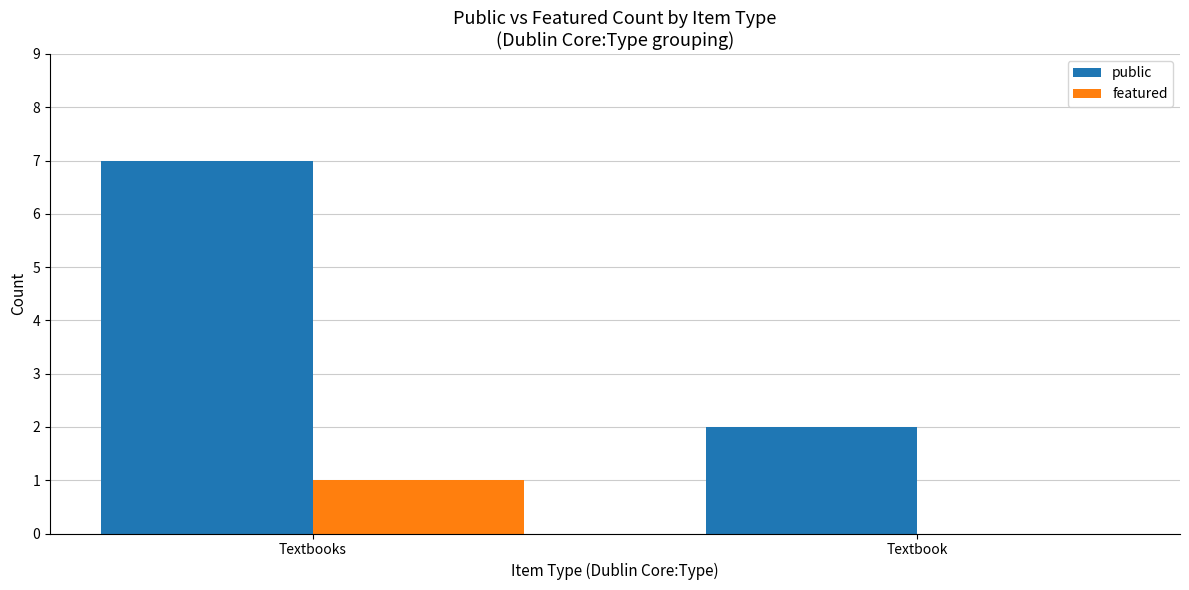

What is the greatest value displayed?

7